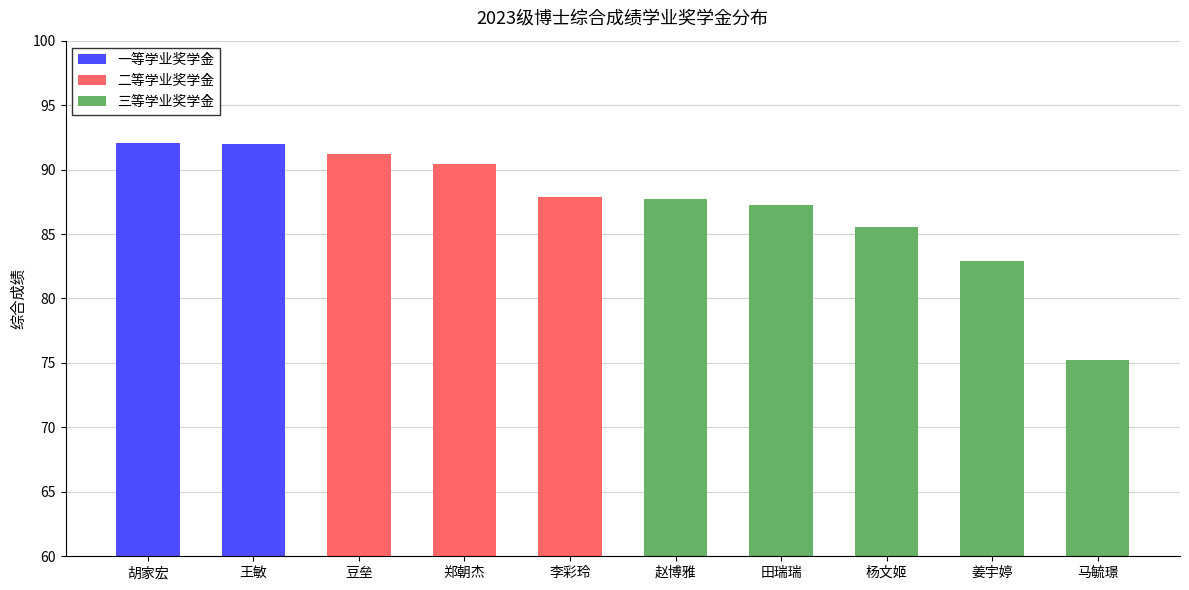

How many data points are less than 87?

3